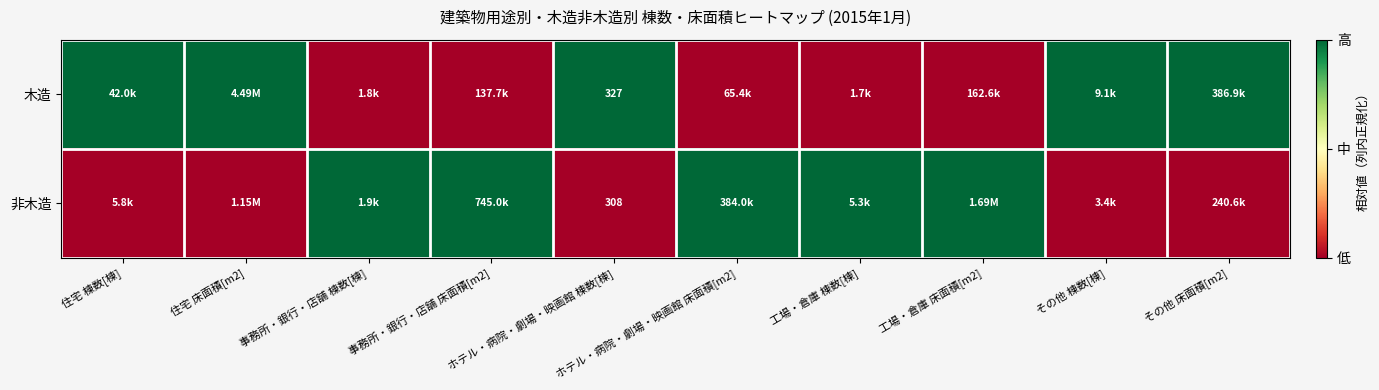

Is it true that 非木造 equals 0 at ホテル・病院・劇場・映画館 棟数[棟]?

False